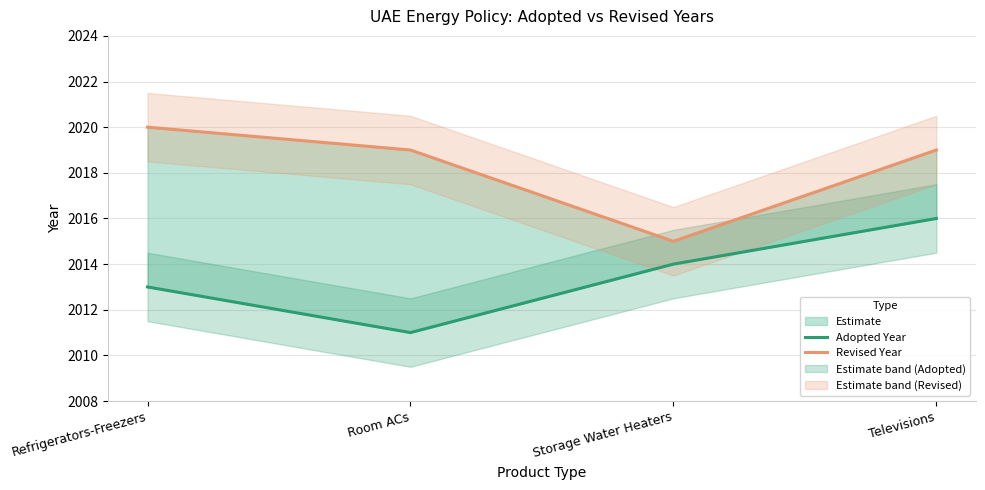

Reading left to right, list all the values displayed in this chart.

Adopted Year: Refrigerators-Freezers=2013	Room ACs=2011	Storage Water Heaters=2014	Televisions=2016
Revised Year: Refrigerators-Freezers=2020	Room ACs=2019	Storage Water Heaters=2015	Televisions=2019